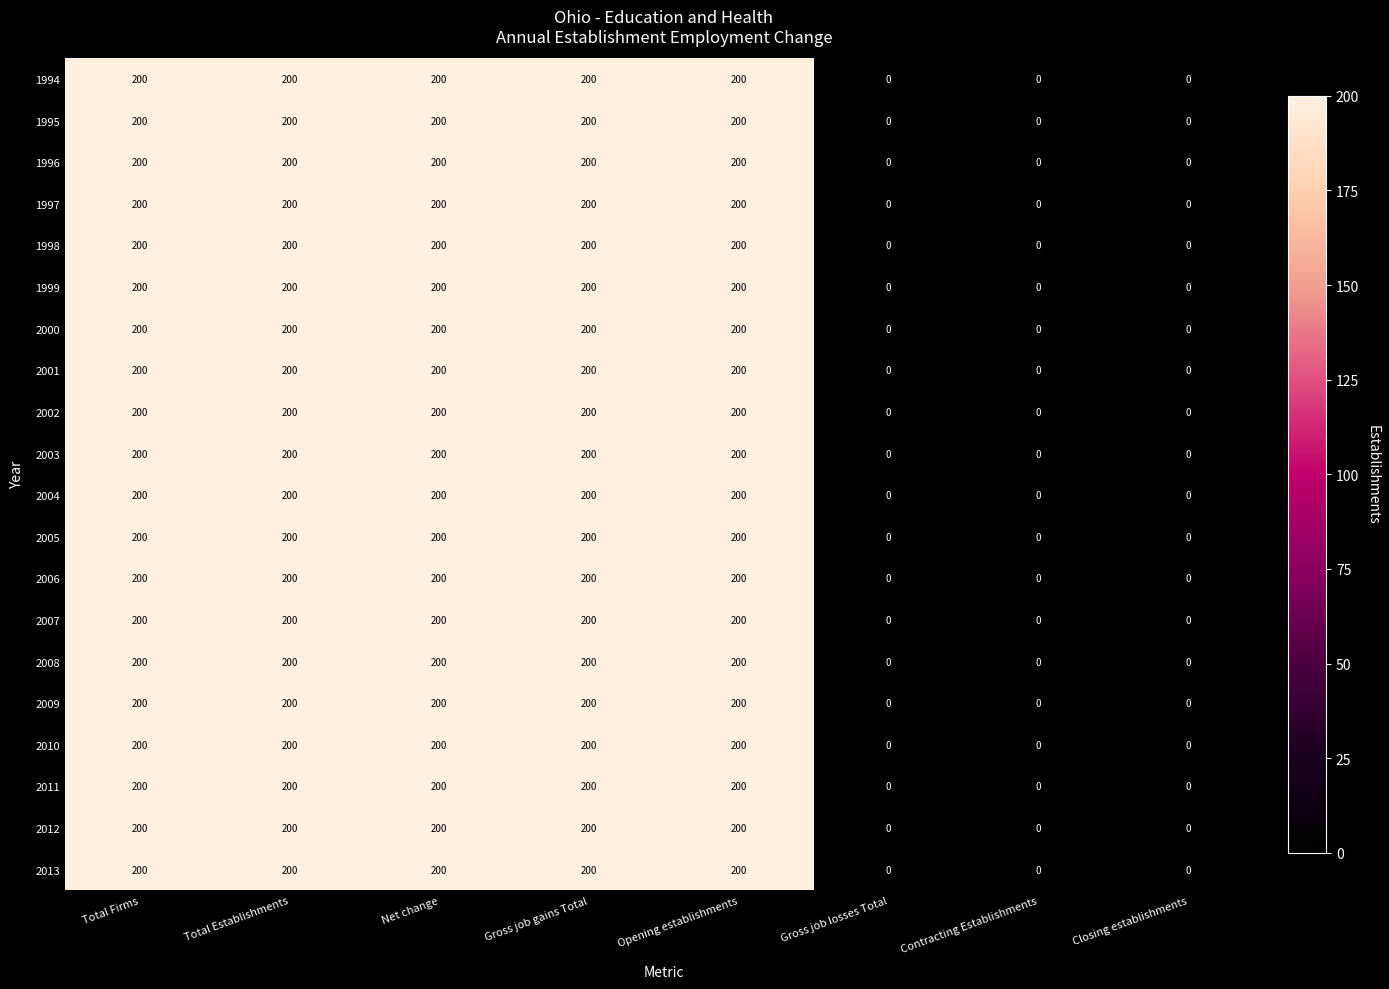

True or false: 1998 has a value of 200 at Gross job gains Total.

True